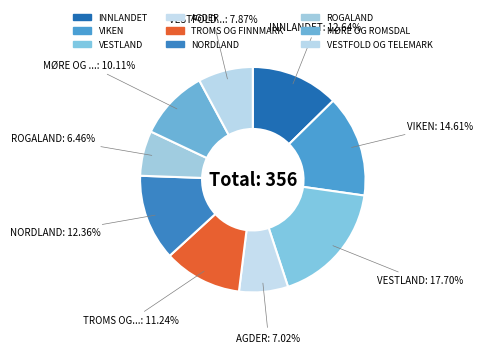

What percentage do NORDLAND and AGDER together represent?

19.4%